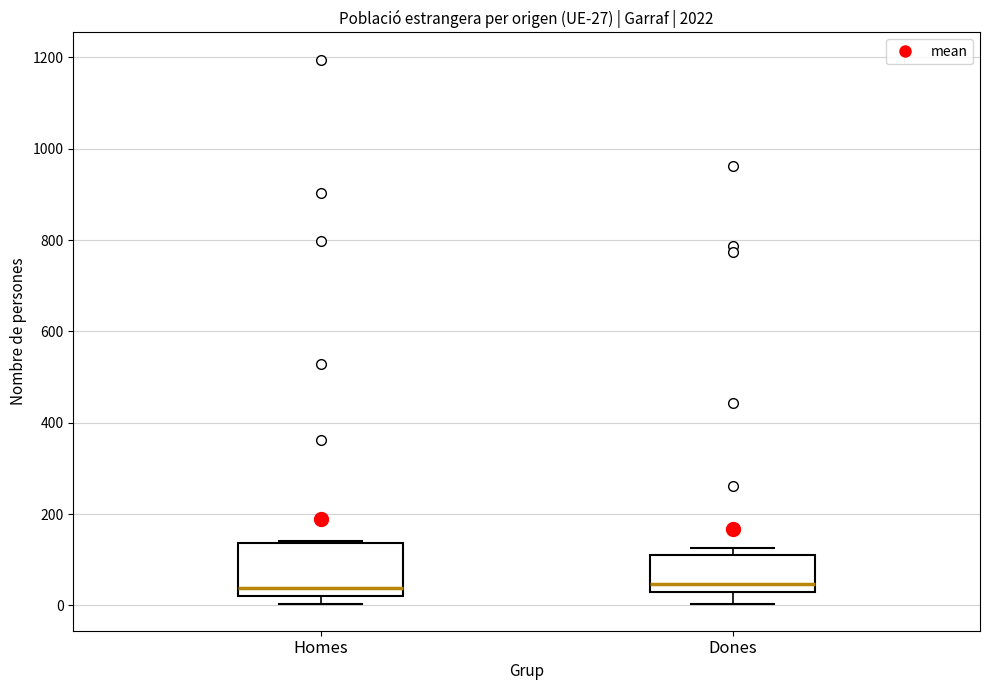

Comparing the boxes themselves (not the whiskers), which one is the tallest?

Homes